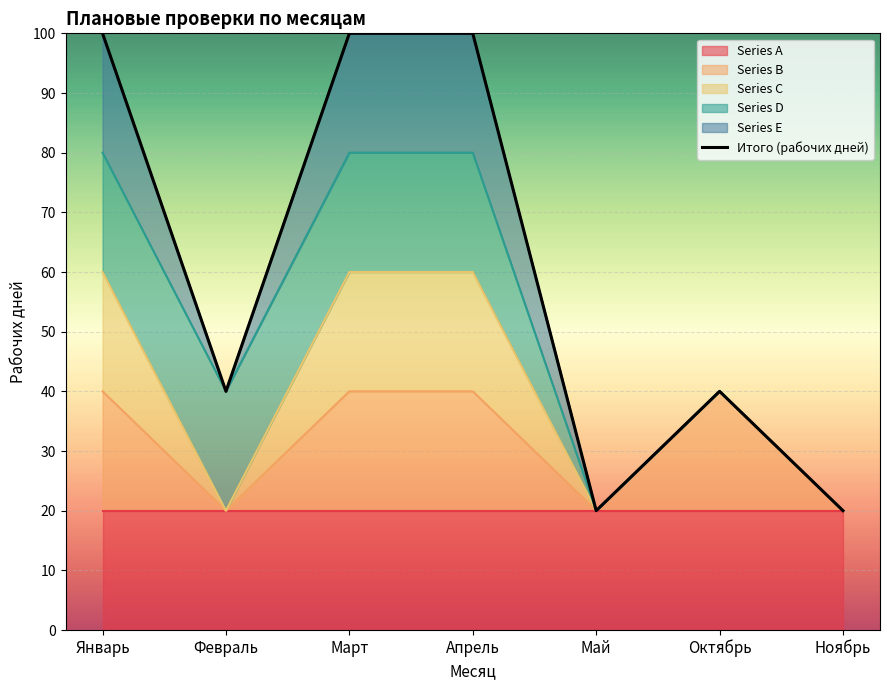

The value at Февраль is 52. True or false?

False